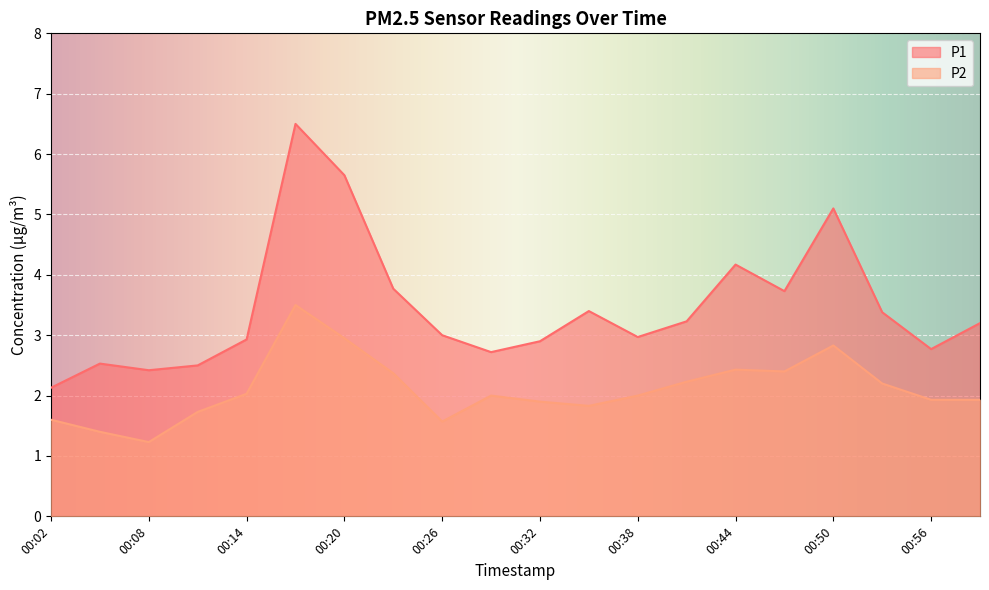

True or false: P2 and P1 cross at least once.

False